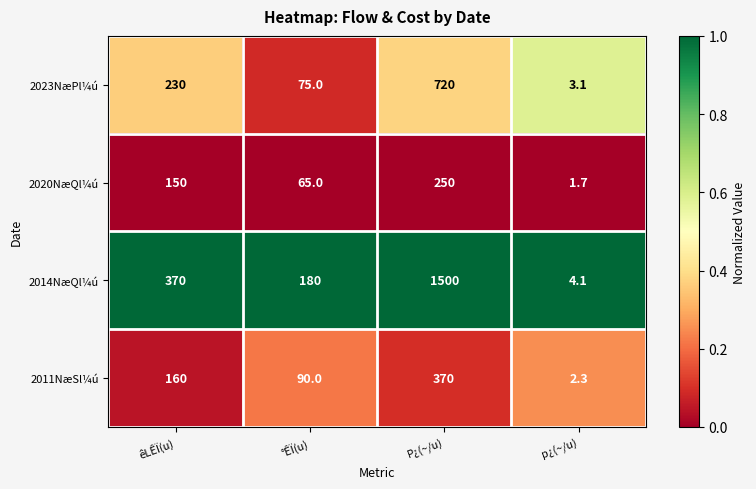

Between °ÊÏ(u) and p¿(~/u), which series saw the biggest shift?

2014NæQl¼ú